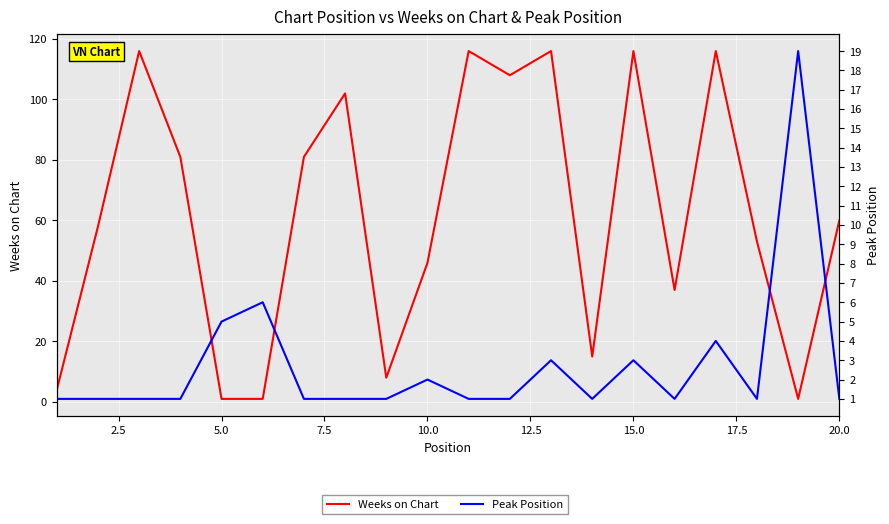

What is the value of the Weeks on Chart point at the 5th from the left?

1